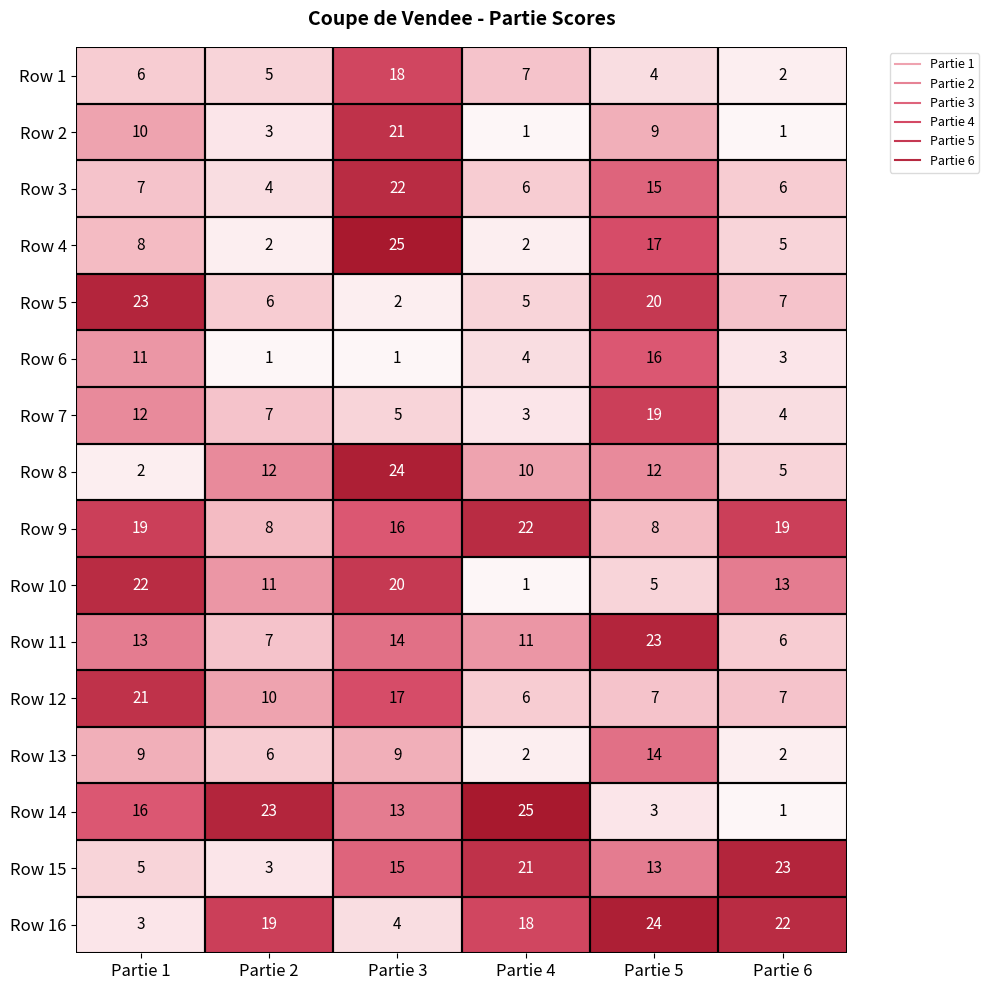

At which category is the sum across all series the highest?

Partie 3